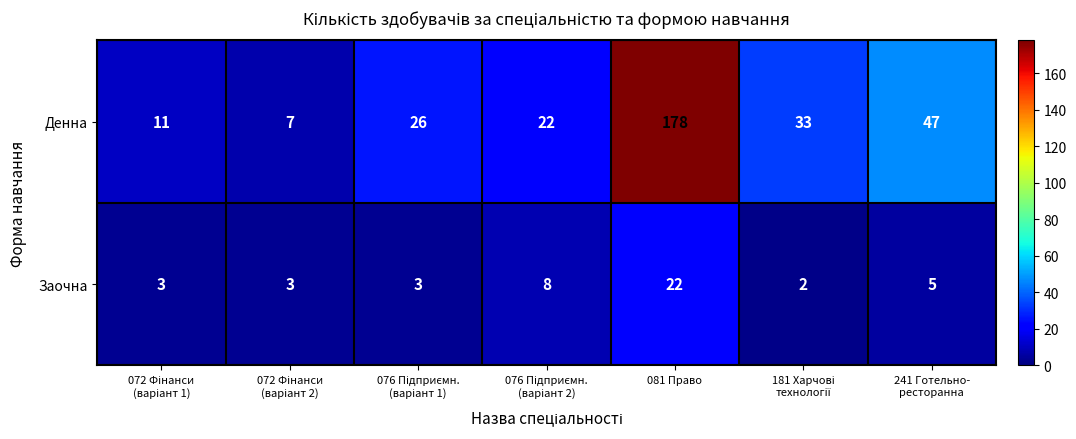

How many values in the Денна series are below 26?

3